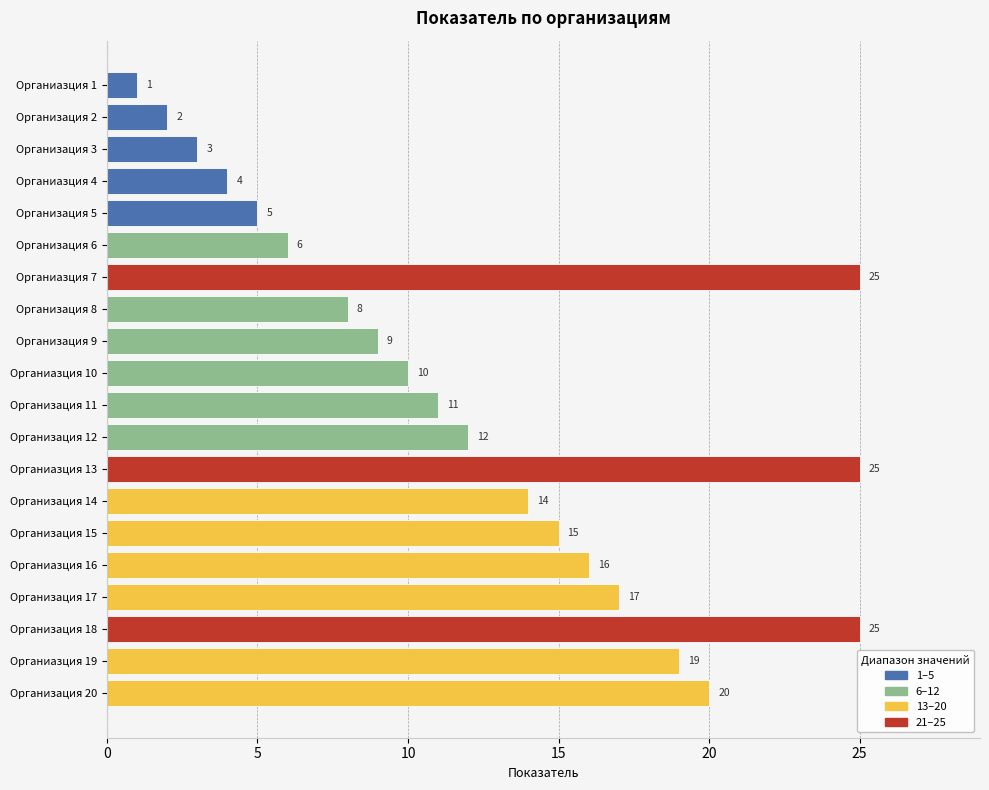

What position from the top is Органиазция 1?

1